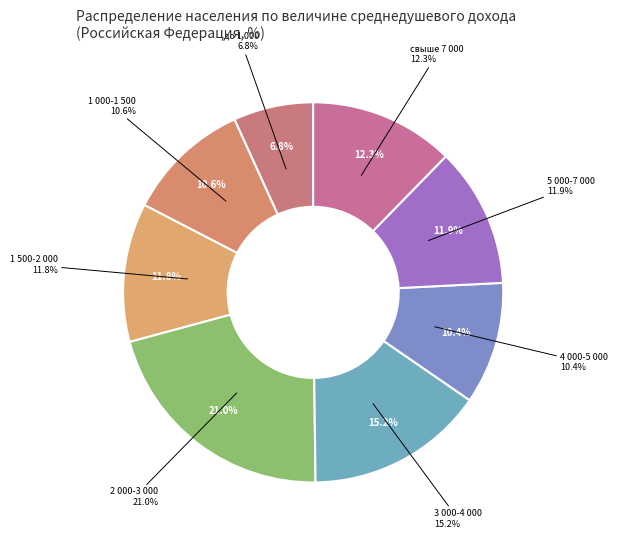

Which slice is the largest?

2 000-3 000